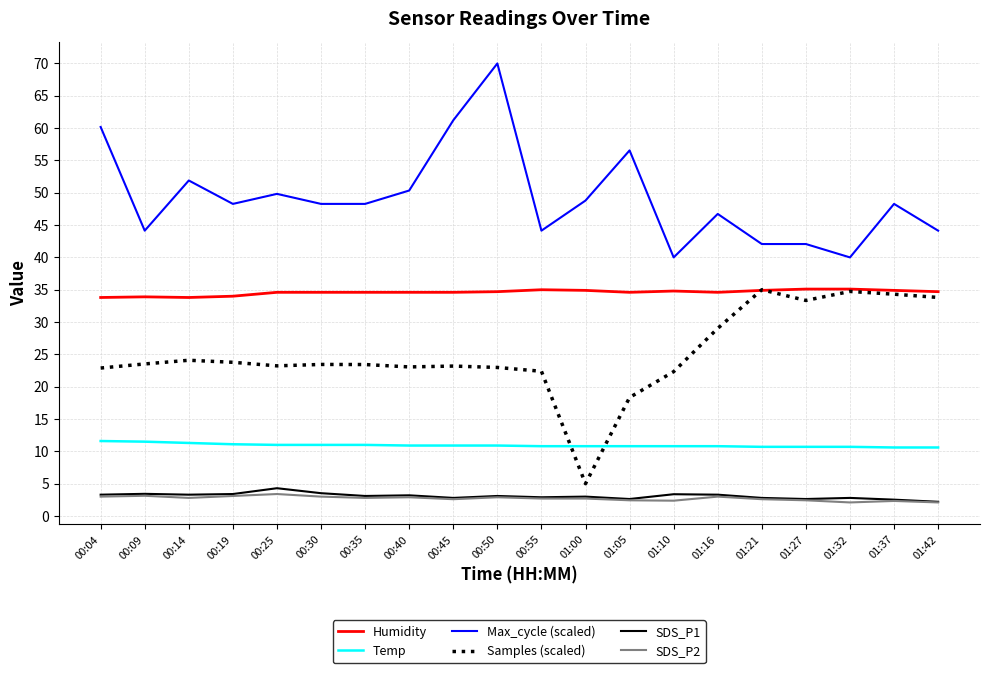

The value of Temp at 00:30 is 17.9. True or false?

False